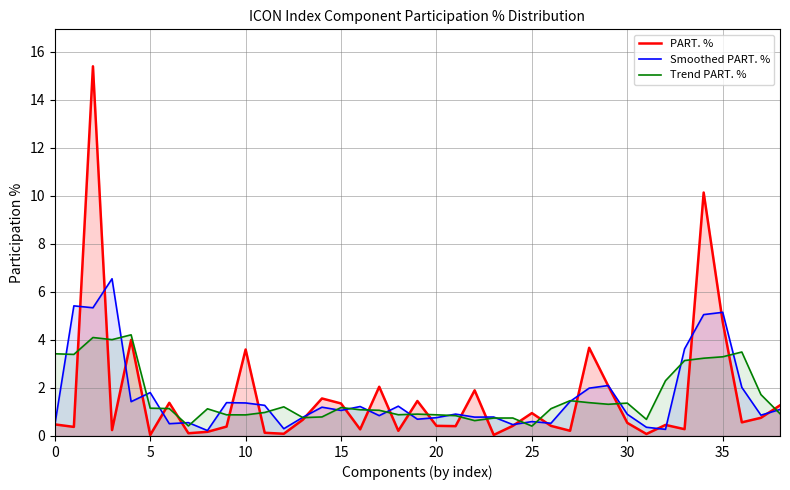

What is the maximum value shown in the chart?

15.4